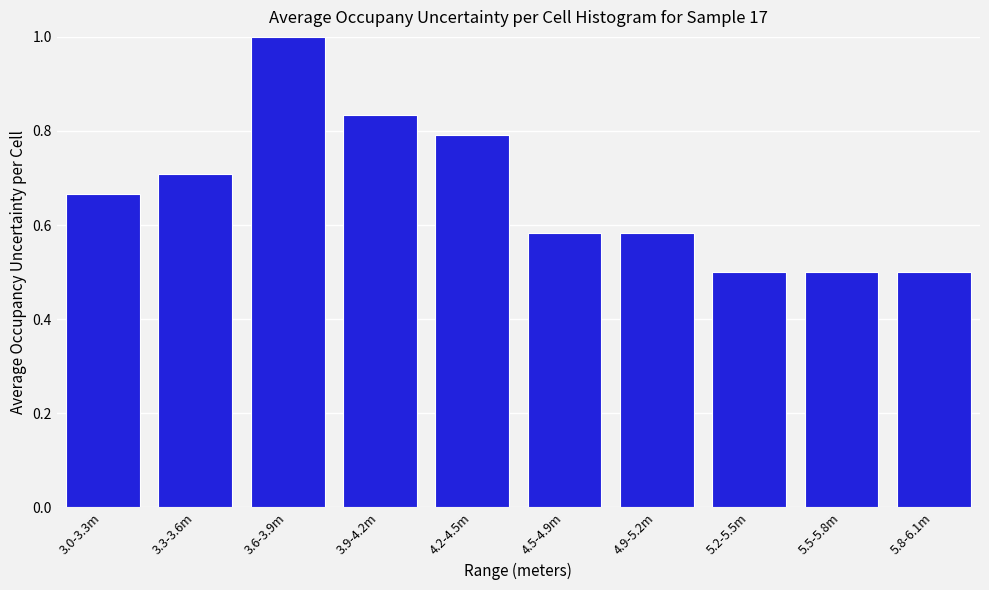

Which has a higher value, 4.2-4.5m or 5.8-6.1m?

4.2-4.5m